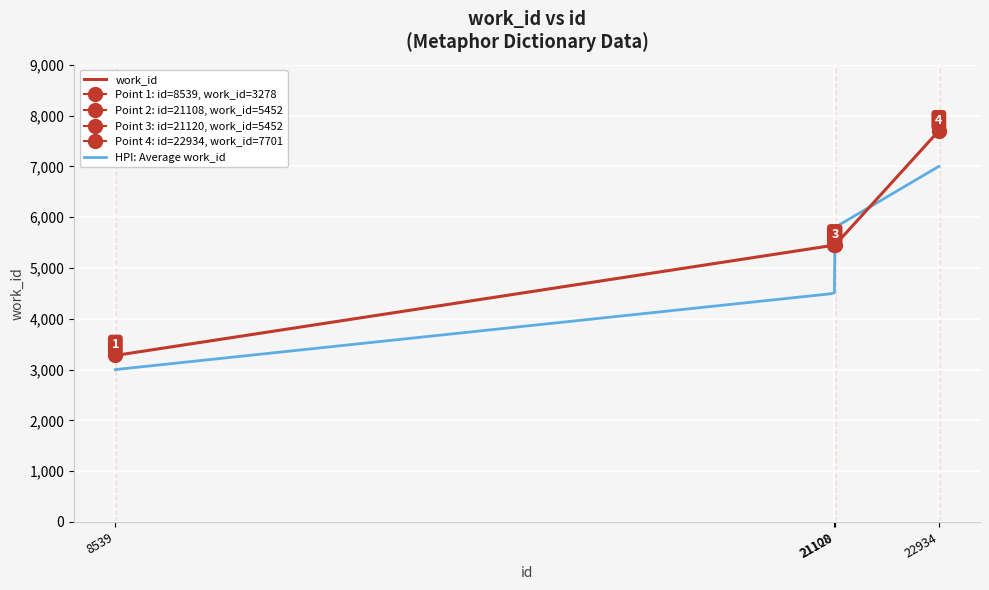

Read the value at 8539.

3278